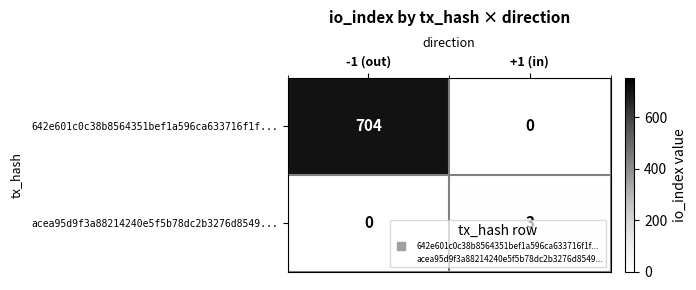

What is the maximum value shown in the chart?

704